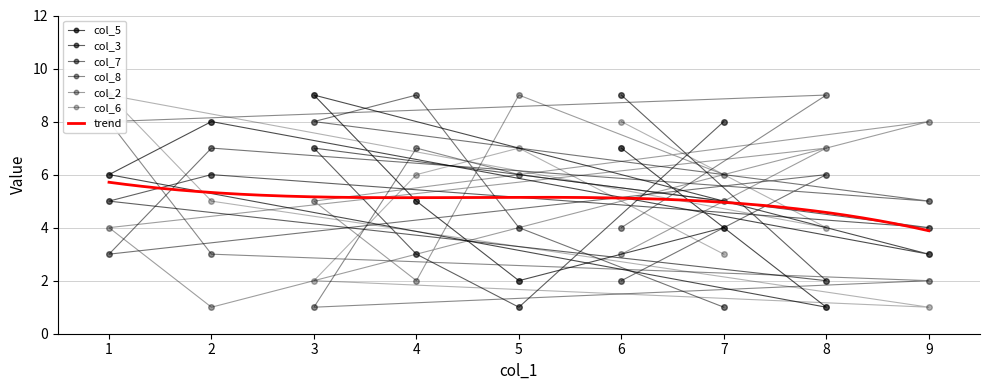

True or false: col_6 has more than 2 points higher than both neighbors.

False